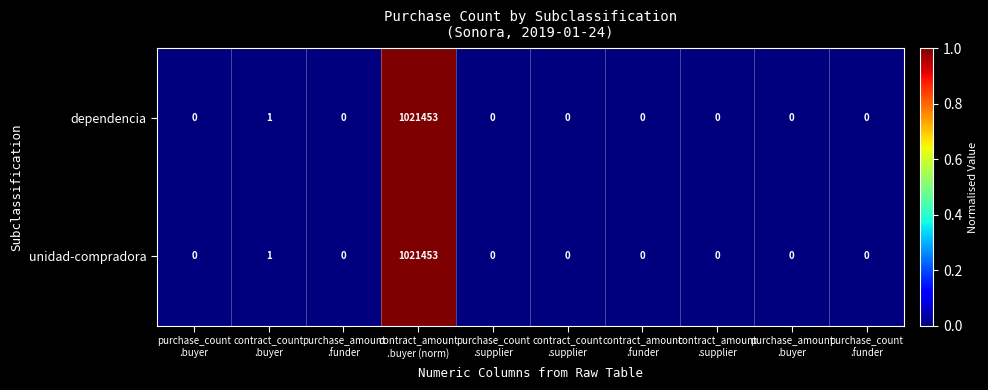

What is the sum of all dependencia values?

1021454